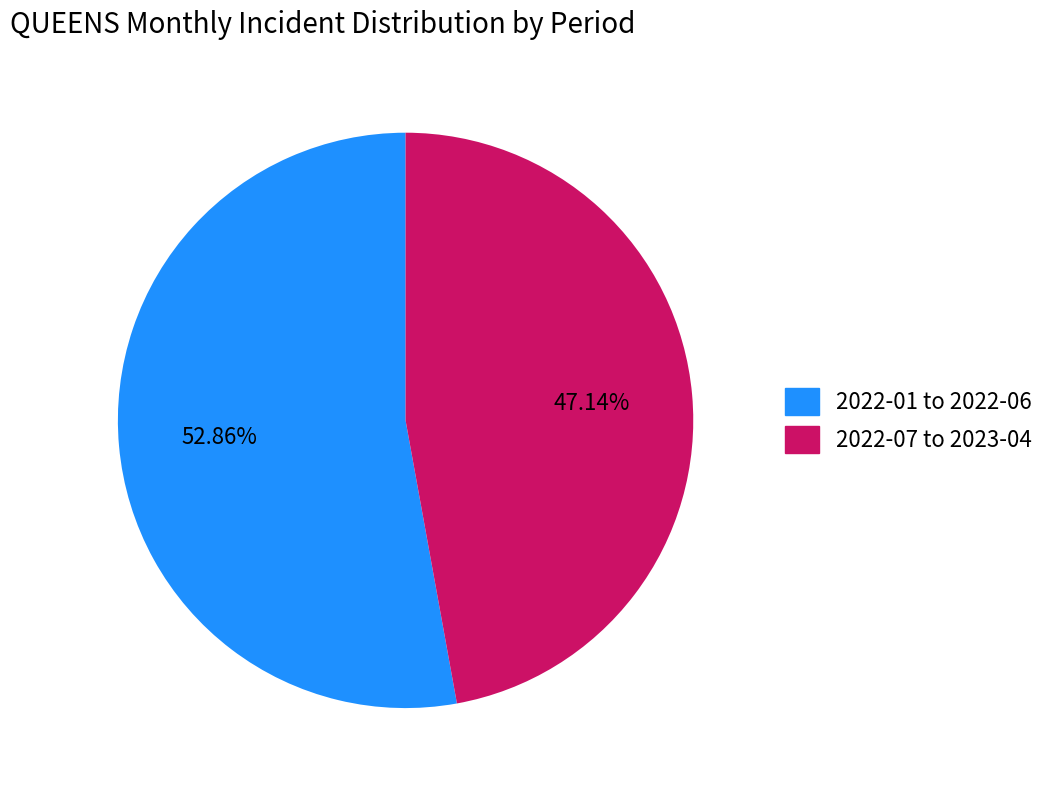

Rank the categories by value from highest to lowest.

2022-01 to 2022-06, 2022-07 to 2023-04